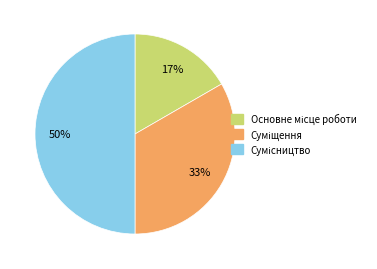

Count the number of slices in the pie.

3